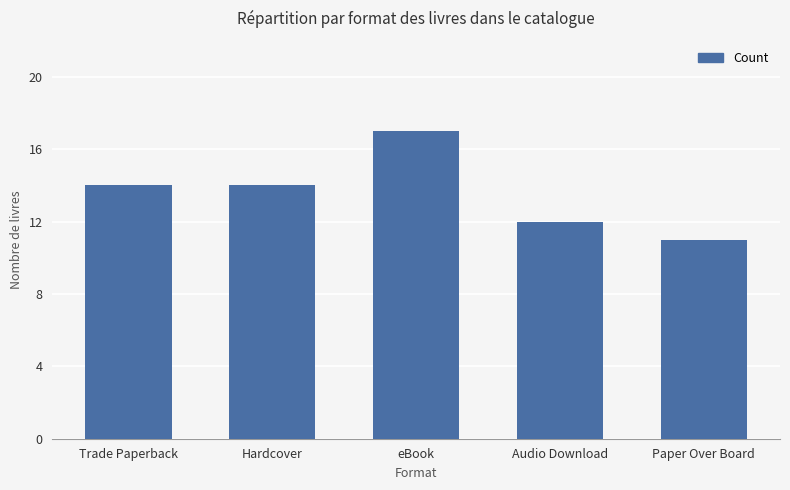

True or false: the data shows 3 at Trade Paperback.

False